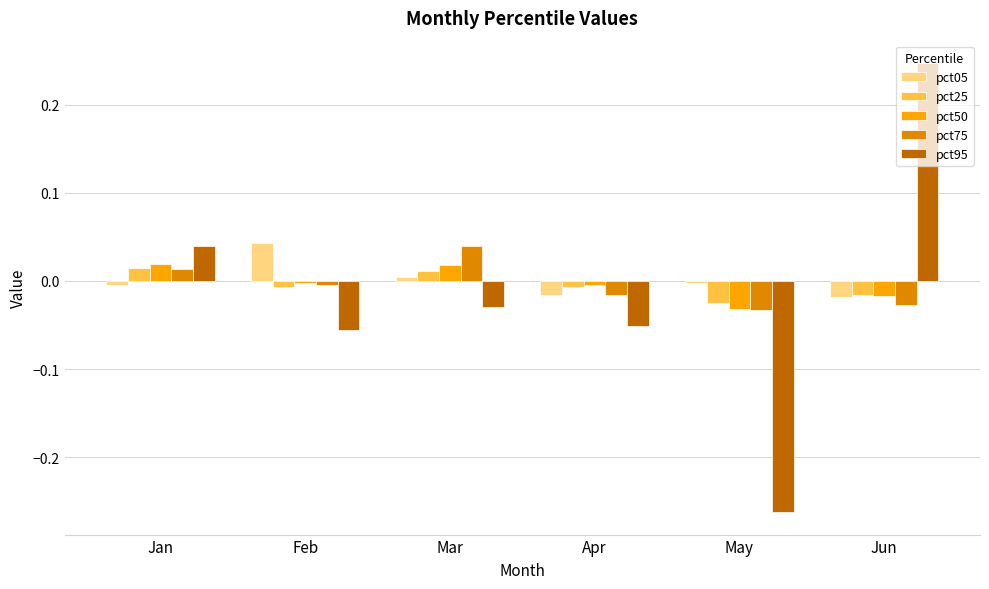

What is the total value across all series at May?

-0.4